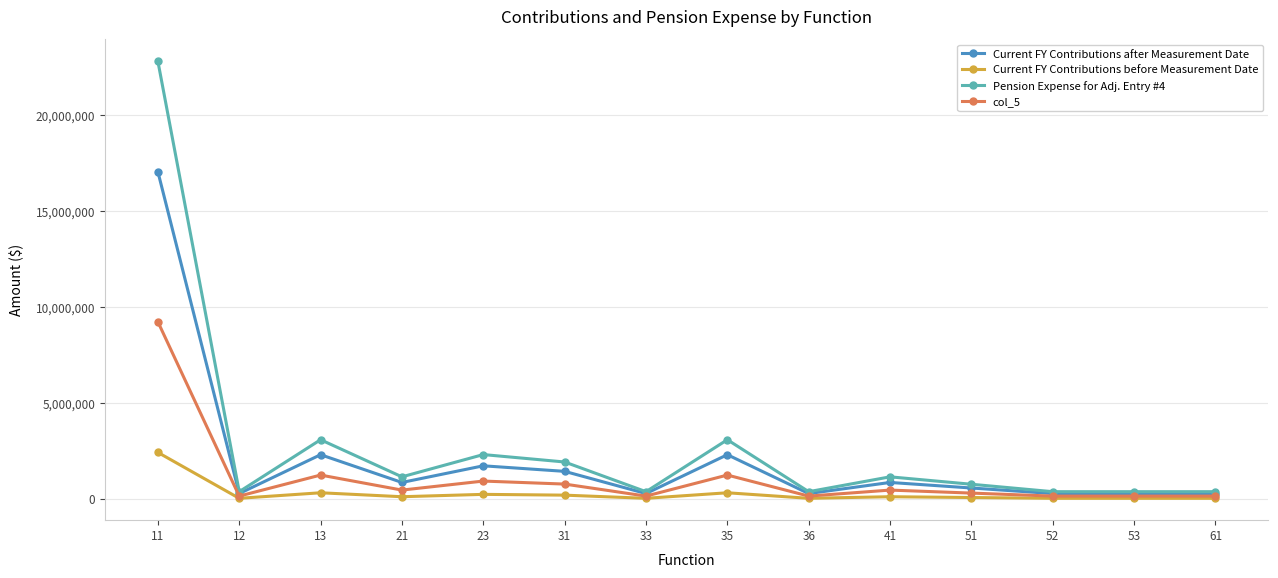

Where is the first local maximum for Current FY Contributions after Measurement Date?

13